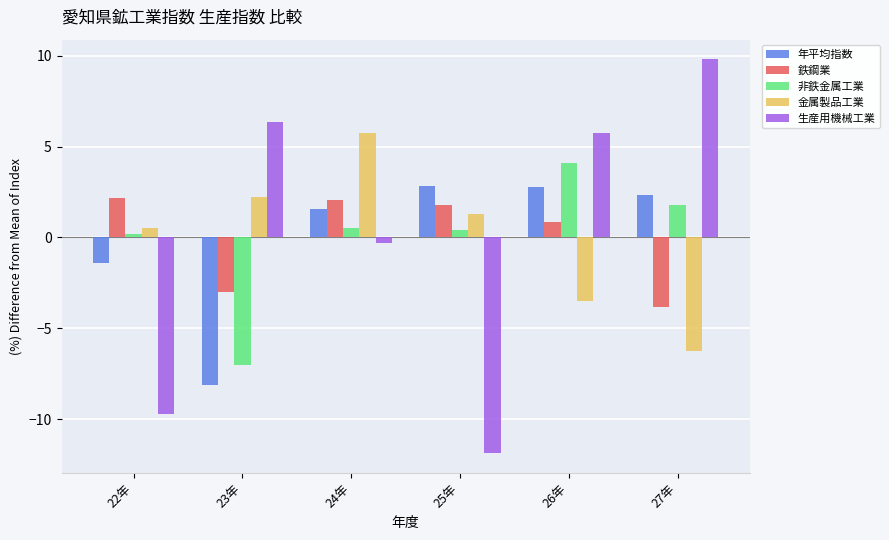

Reading left to right, transcribe all the data shown in this chart.

年平均指数: 22年=-1.4	23年=-8.1	24年=1.6	25年=2.8	26年=2.7	27年=2.4
鉄鋼業: 22年=2.2	23年=-3.0	24年=2.1	25年=1.8	26年=0.9	27年=-3.8
非鉄金属工業: 22年=0.2	23年=-7.0	24年=0.5	25年=0.4	26年=4.1	27年=1.8
金属製品工業: 22年=0.5	23年=2.2	24年=5.7	25年=1.3	26年=-3.5	27年=-6.2
生産用機械工業: 22年=-9.7	23年=6.4	24年=-0.3	25年=-11.9	26年=5.7	27年=9.8